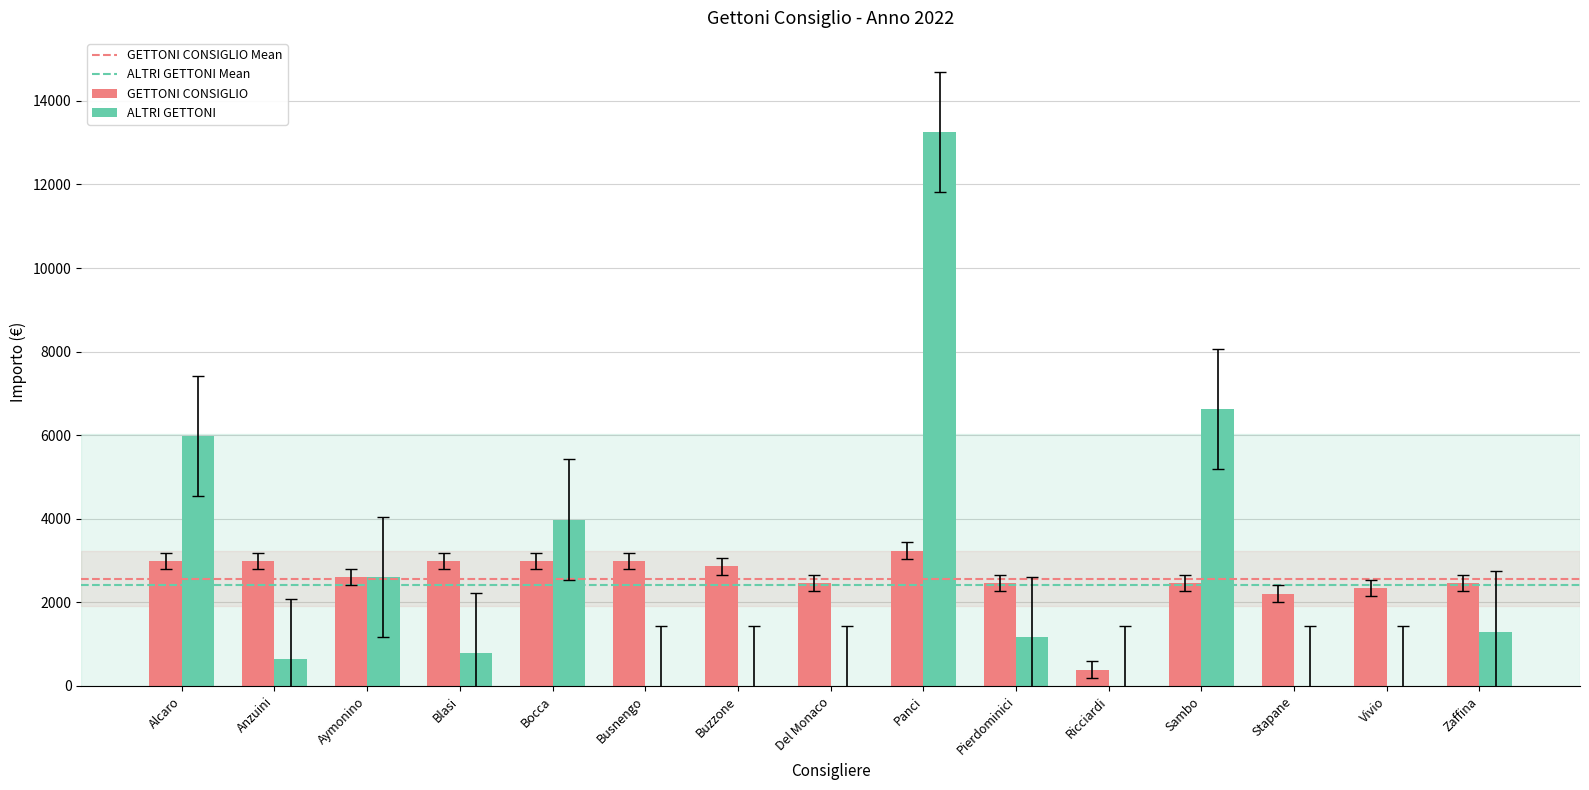

Which series has the largest range (max minus min)?

ALTRI GETTONI